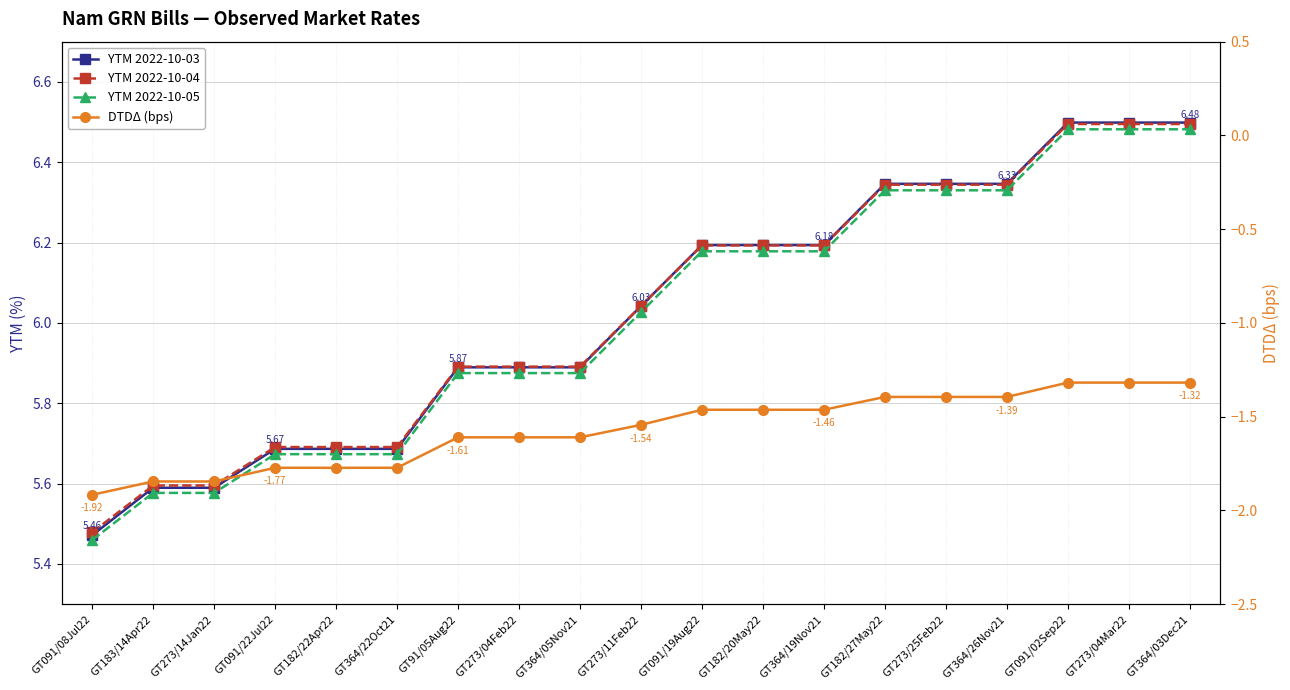

Reading right to left, transcribe all the data shown in this chart.

YTM 2022-10-03: 6.5	6.5	6.5	6.3	6.3	6.3	6.2	6.2	6.2	6.0	5.9	5.9	5.9	5.7	5.7	5.7	5.6	5.6	5.5
YTM 2022-10-04: 6.5	6.5	6.5	6.3	6.3	6.3	6.2	6.2	6.2	6.0	5.9	5.9	5.9	5.7	5.7	5.7	5.6	5.6	5.5
YTM 2022-10-05: 6.5	6.5	6.5	6.3	6.3	6.3	6.2	6.2	6.2	6.0	5.9	5.9	5.9	5.7	5.7	5.7	5.6	5.6	5.5
DTDΔ (bps): -1.3	-1.3	-1.3	-1.4	-1.4	-1.4	-1.5	-1.5	-1.5	-1.5	-1.6	-1.6	-1.6	-1.8	-1.8	-1.8	-1.8	-1.8	-1.9